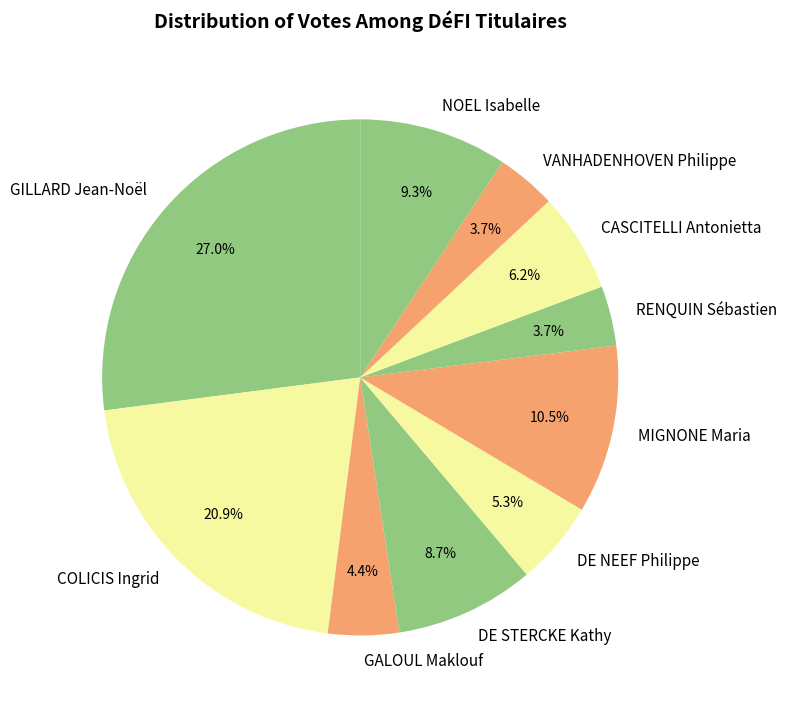

How many segments does this pie chart have?

10